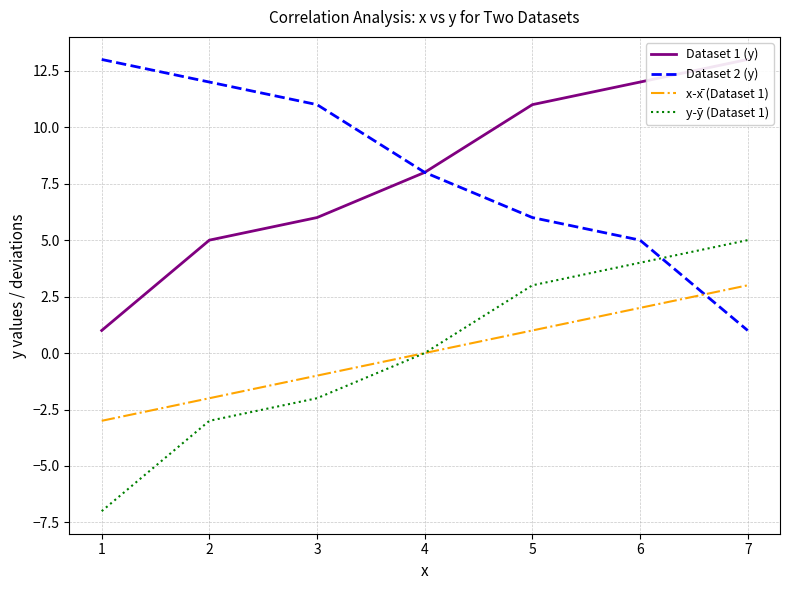

True or false: Dataset 1 (y) and Dataset 2 (y) cross at least once.

False